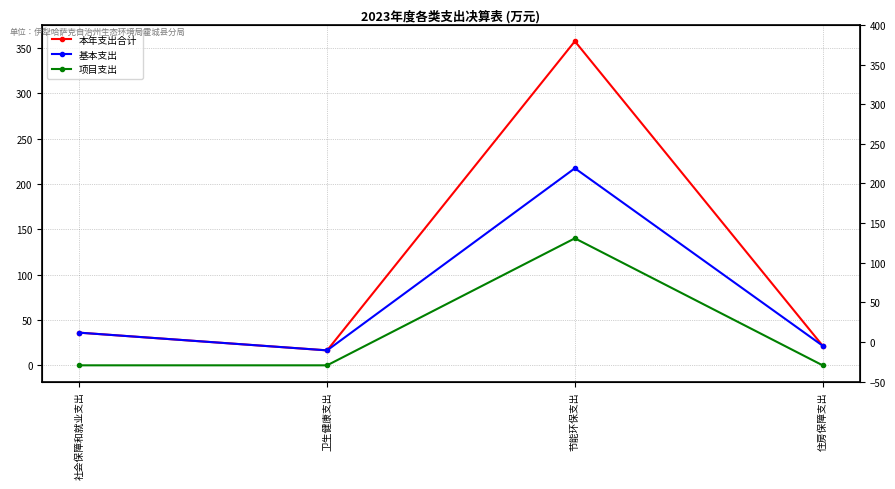

What is the sum of all 本年支出合计 values?

431.3